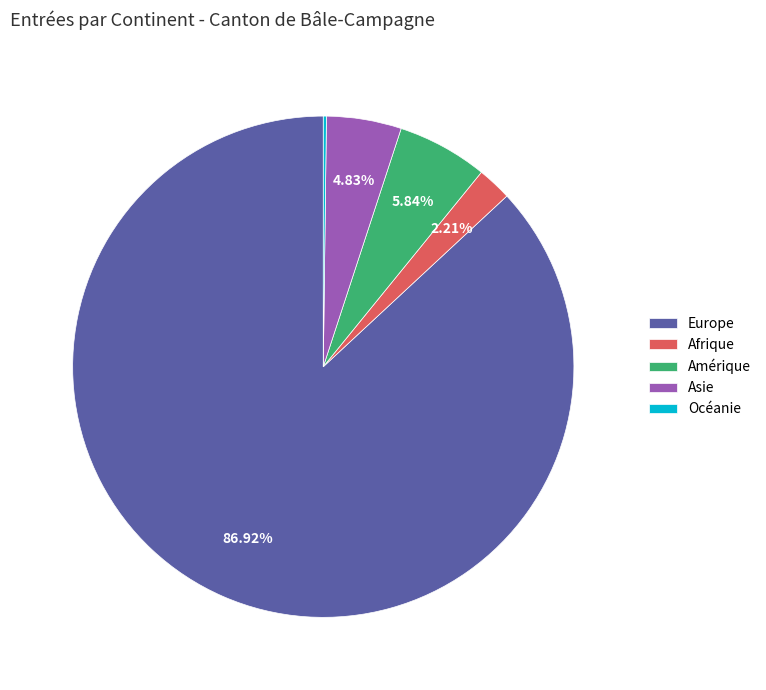

To the nearest percent, what is the combined percentage of Afrique and Amérique?

8%